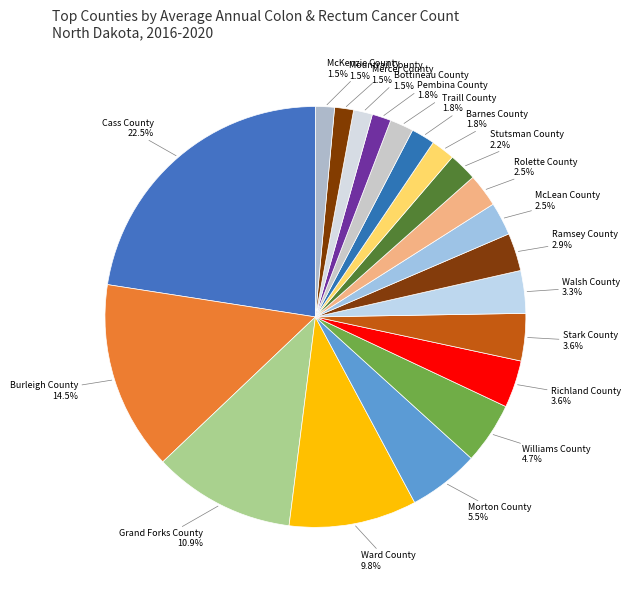

Approximately how many times larger is the value at Stark County compared to Walsh County?

1.1